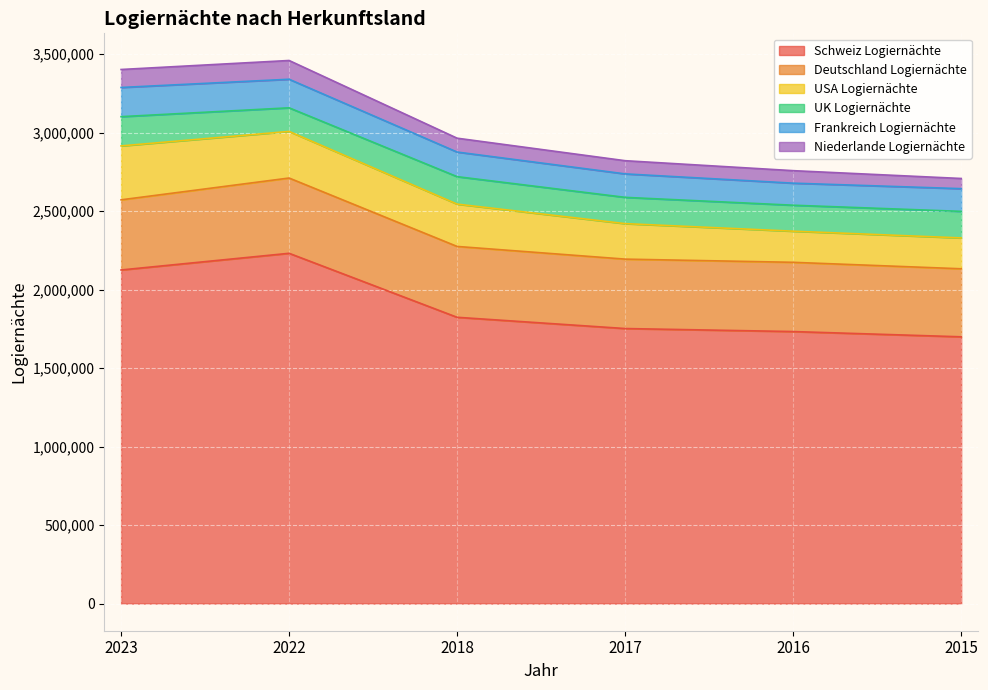

Reading left to right, extract all data points from this chart.

Schweiz Logiernächte: 2125495	2231727	1823955	1752321	1733097	1699618
Deutschland Logiernächte: 446890	479576	451440	442255	441145	433478
USA Logiernächte: 343507	296910	269638	226162	198368	196583
UK Logiernächte: 186414	150432	175012	167435	165447	169173
Frankreich Logiernächte: 185930	181982	156781	149520	140552	144686
Niederlande Logiernächte: 114580	119564	88286	84017	79614	64874